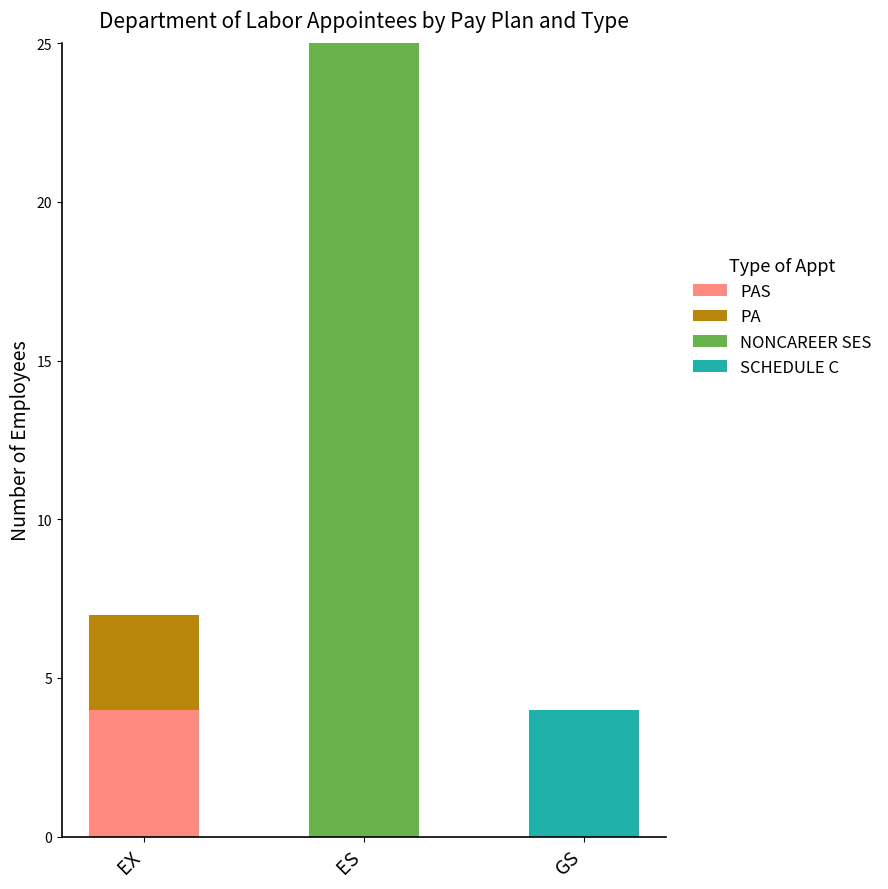

At which category is the sum across all series the highest?

ES